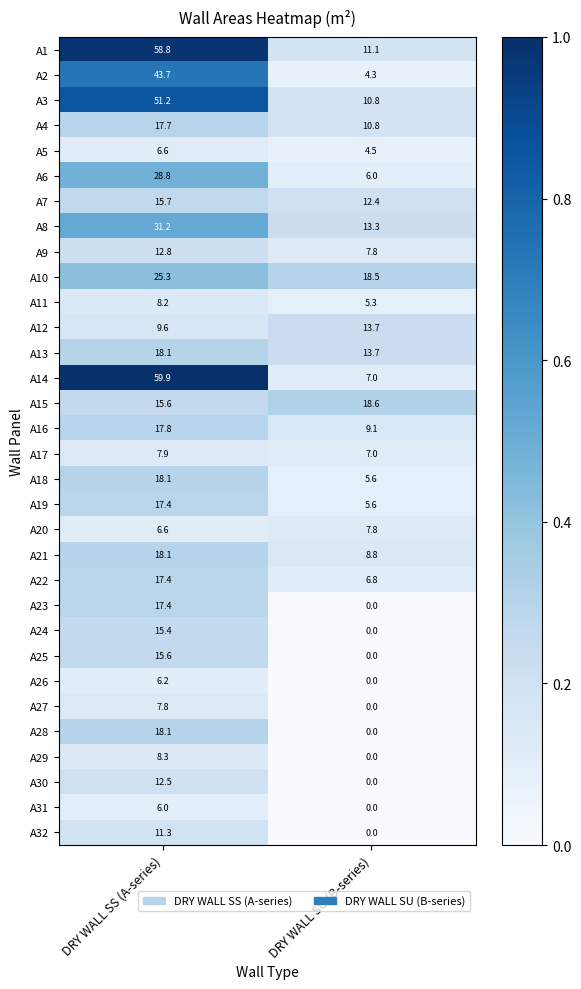

What is the sum of the A17 values at DRY WALL SU (B-series) and DRY WALL SS (A-series)?

14.9